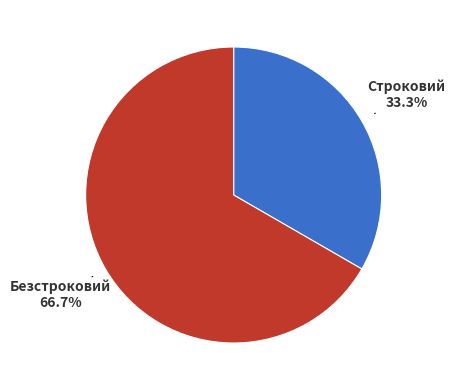

To the nearest percent, what is the difference between the largest and smallest slice percentages?

33%